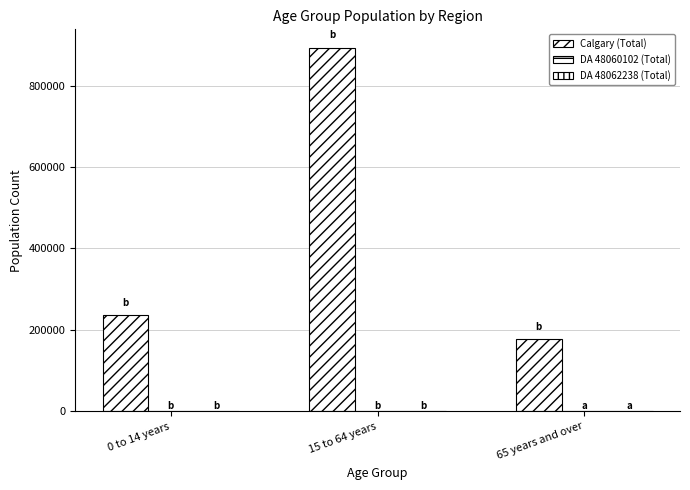

What is the total value across all series at 0 to 14 years?

236115